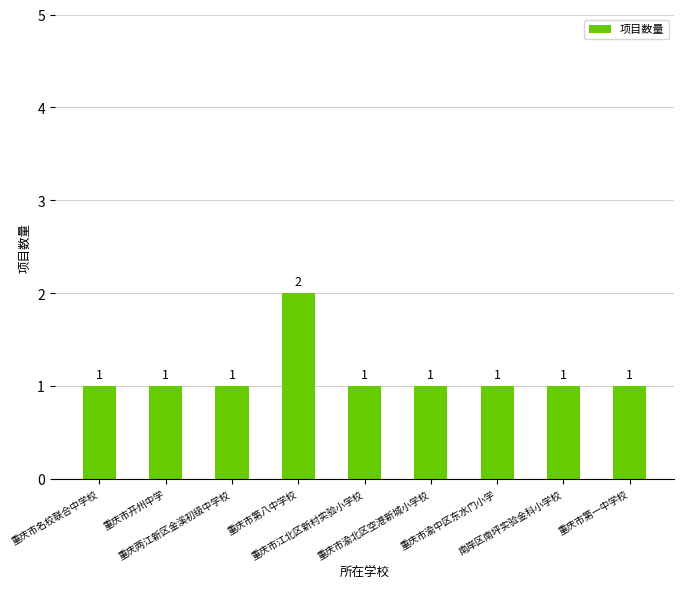

What is the label of the 2nd bar from the right?

南岸区南坪实验金科小学校